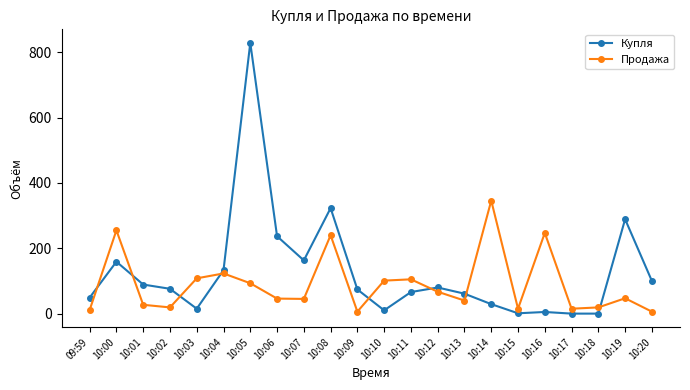

At which label is Продажа closest to 176?

10:04